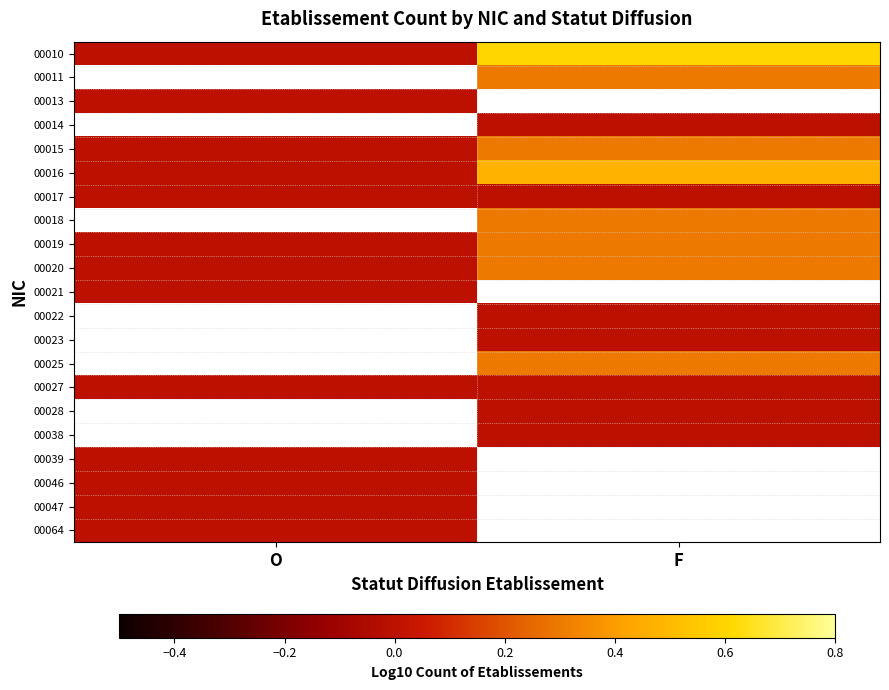

Rank the series at F from lowest to highest value.

00011, 00013, 00014, 00017, 00022, 00023, 00027, 00028, 00038, 00015, 00018, 00019, 00020, 00025, 00016, 00010, 00021, 00039, 00046, 00047, 00064